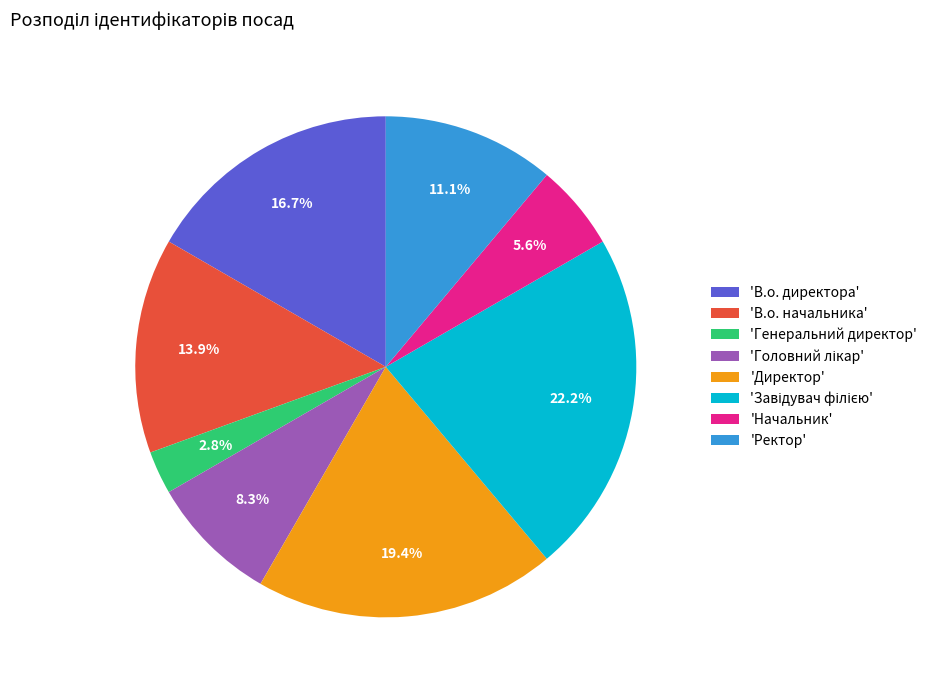

Combined, do 'Генеральний директор' and 'Ректор' account for over 50%?

No